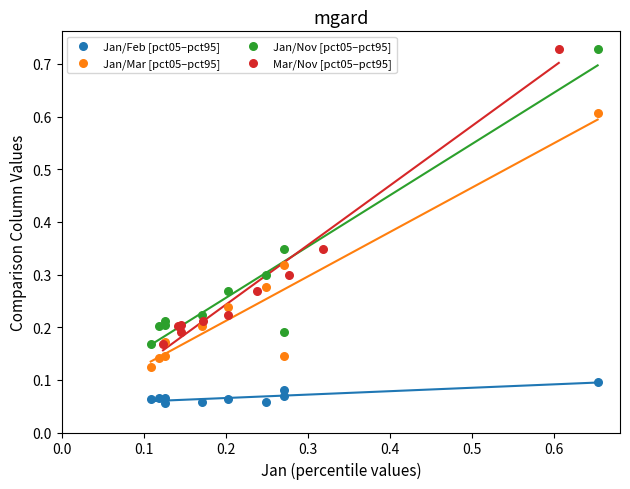

Which series contains the lowest Y value?

Jan/Feb [pct05–pct95]